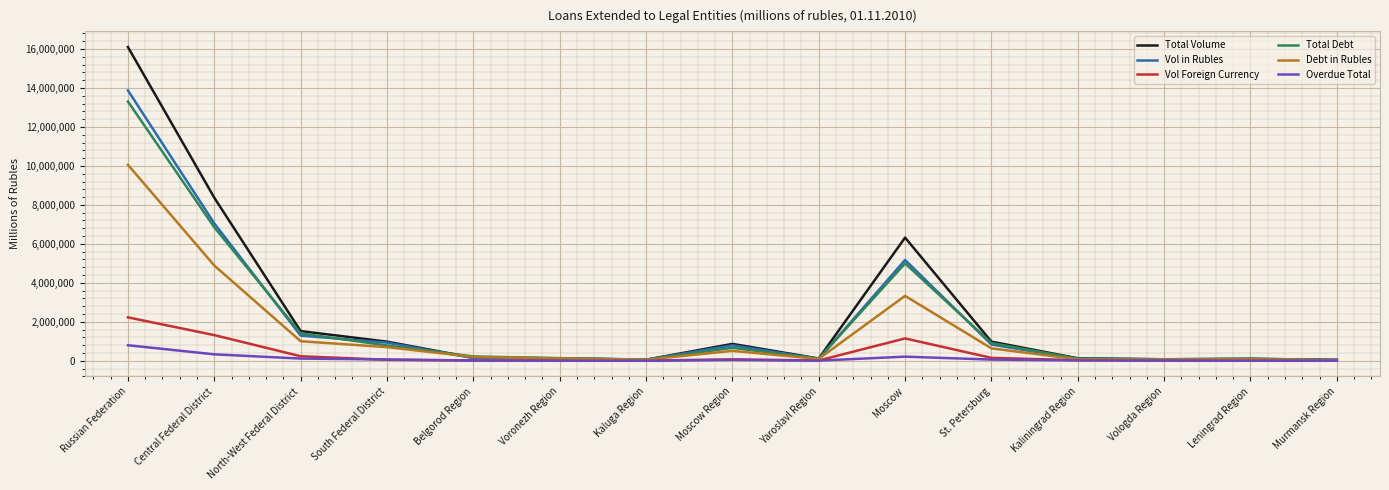

What is the highest value of the Overdue Total series?

796067